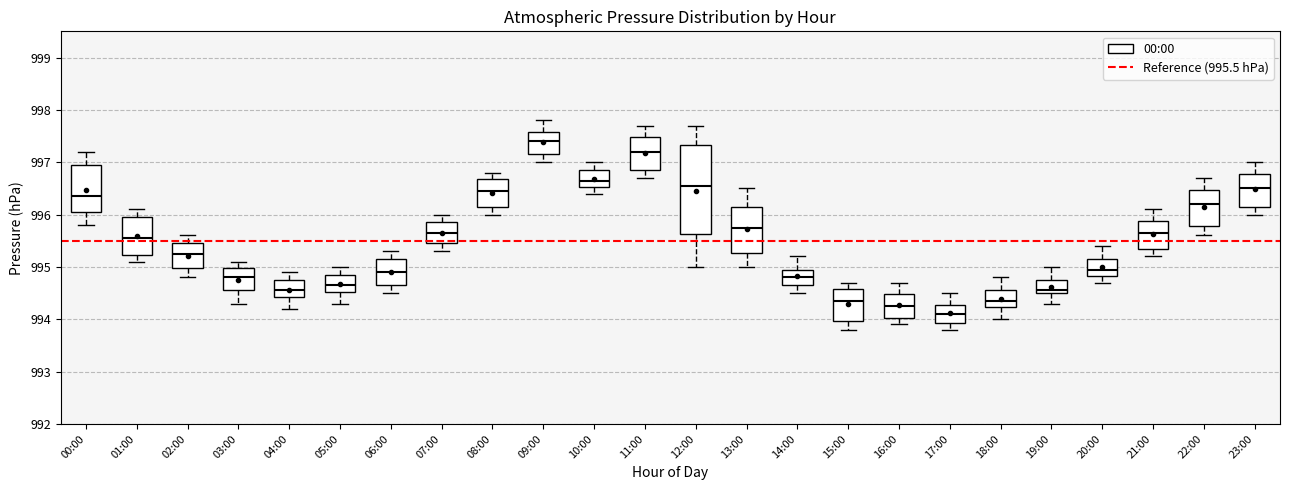

Where is the lower edge of the box for 08:00 on the y-axis? The values are not printed on the chart, so give them approximately, as read against the axis.

996.2